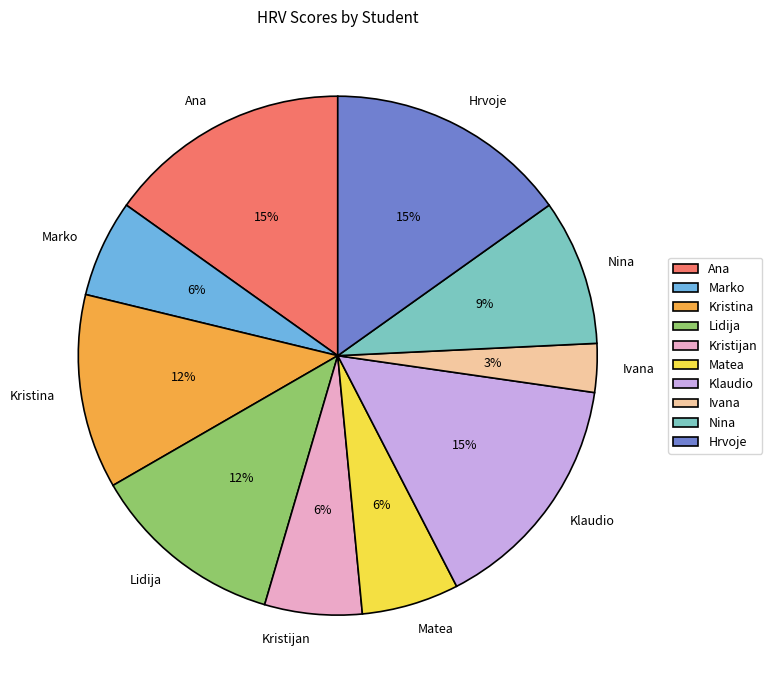

To the nearest percent, what is the combined percentage of Klaudio and Lidija?

27%